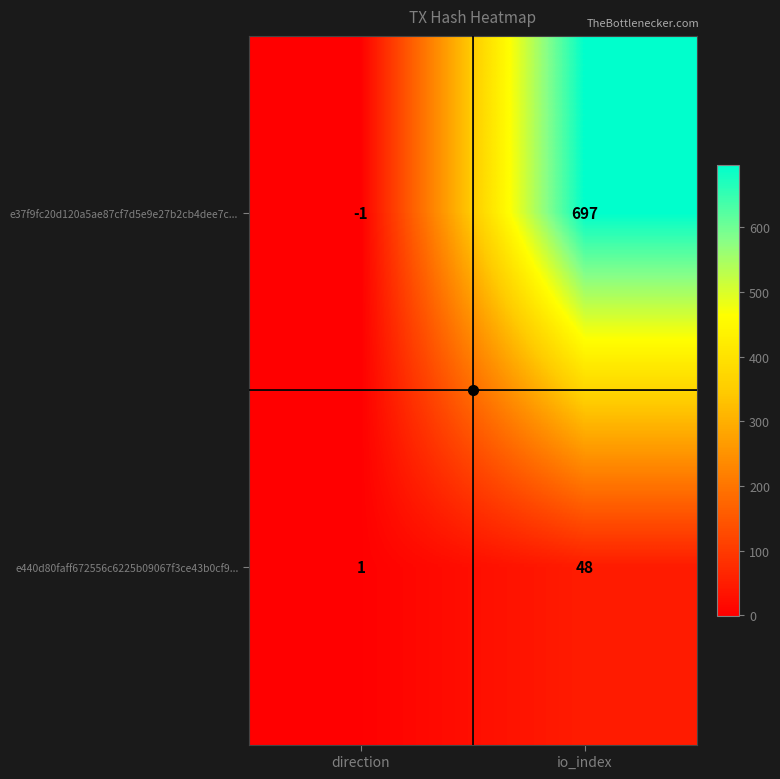

What is the sum of the e440d80faff672556c6225b09067f3ce43b0cf9... values at io_index and direction?

49